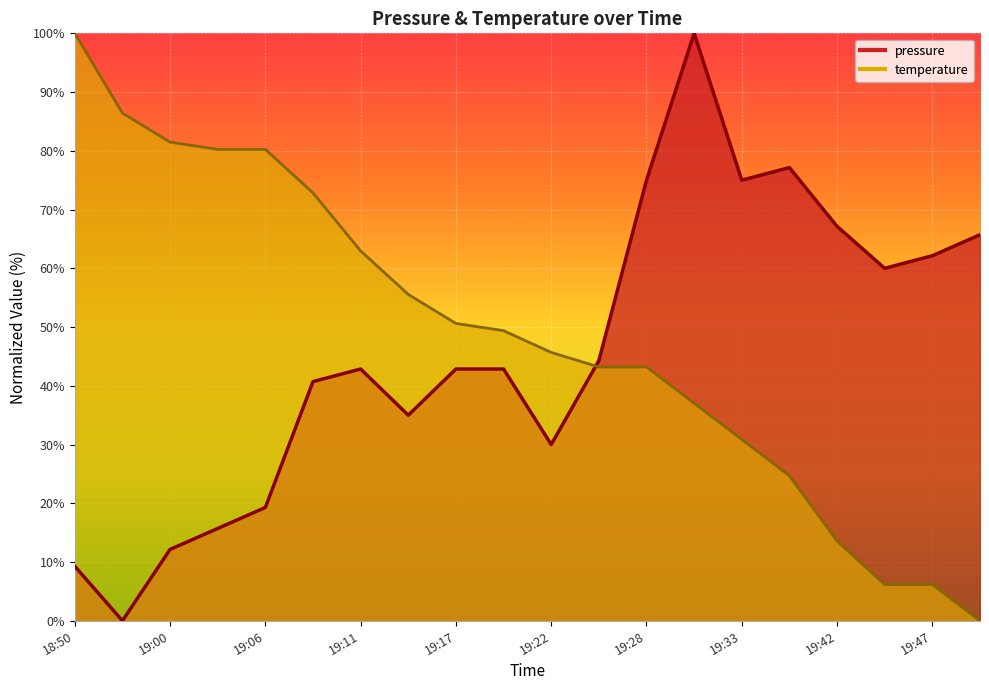

What is the spread (max minus min) of values at 19:42?

53.6